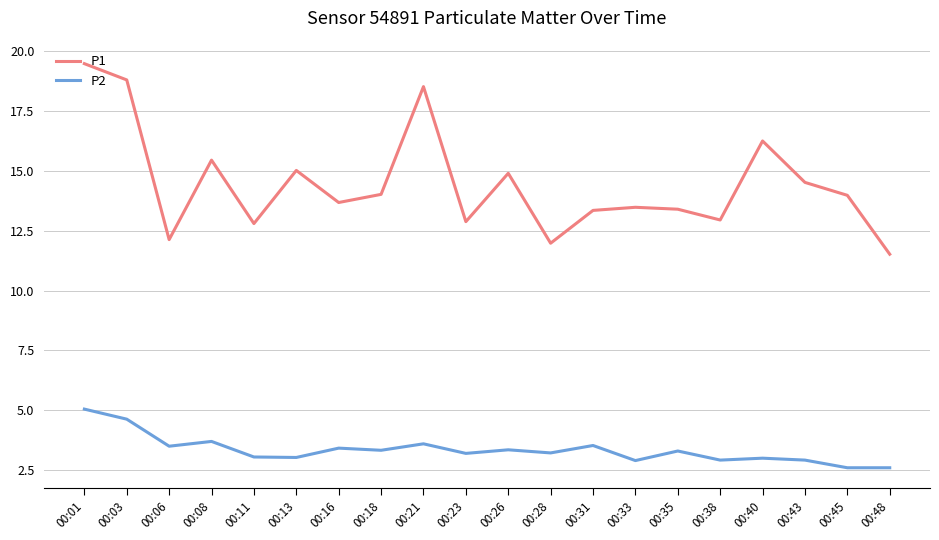

What is the maximum value for P1?

19.5